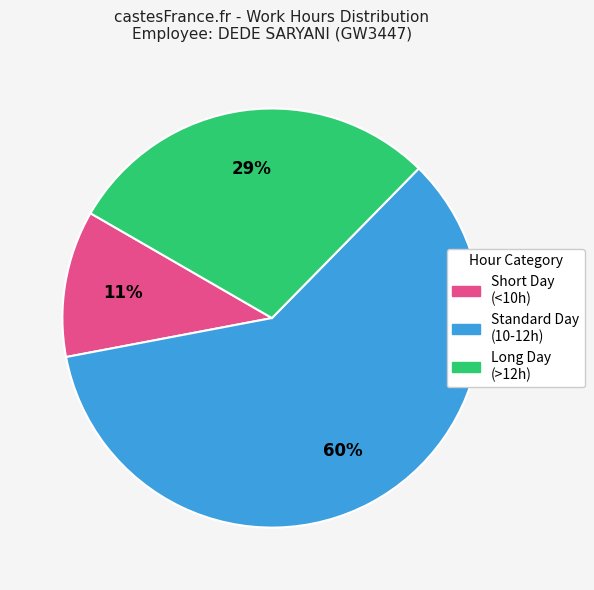

Is there any slice that represents more than half of the pie?

Yes